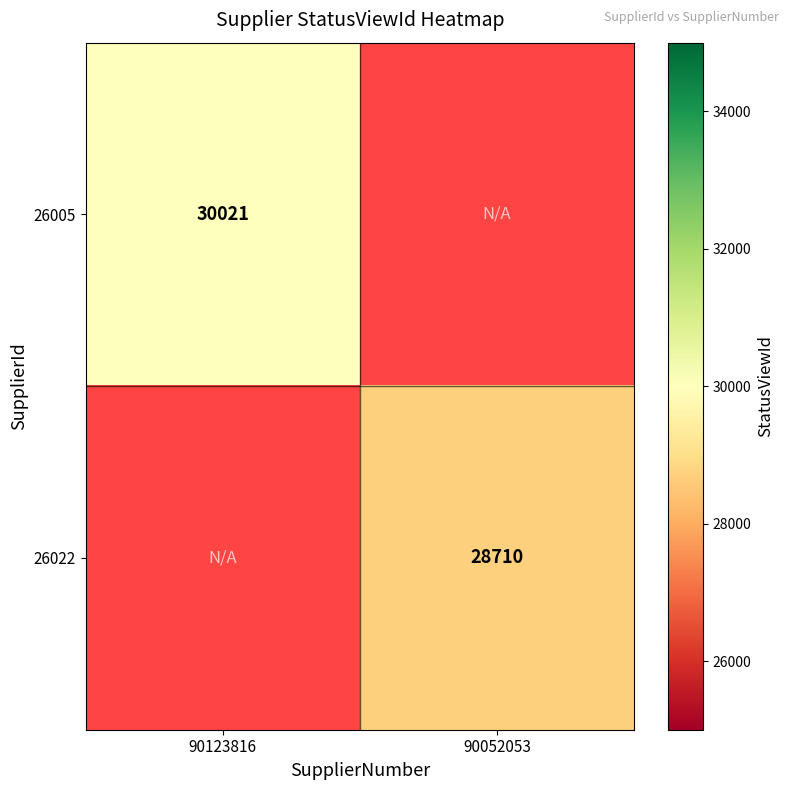

True or false: 26005 has a value of 39790 at 90123816.

False